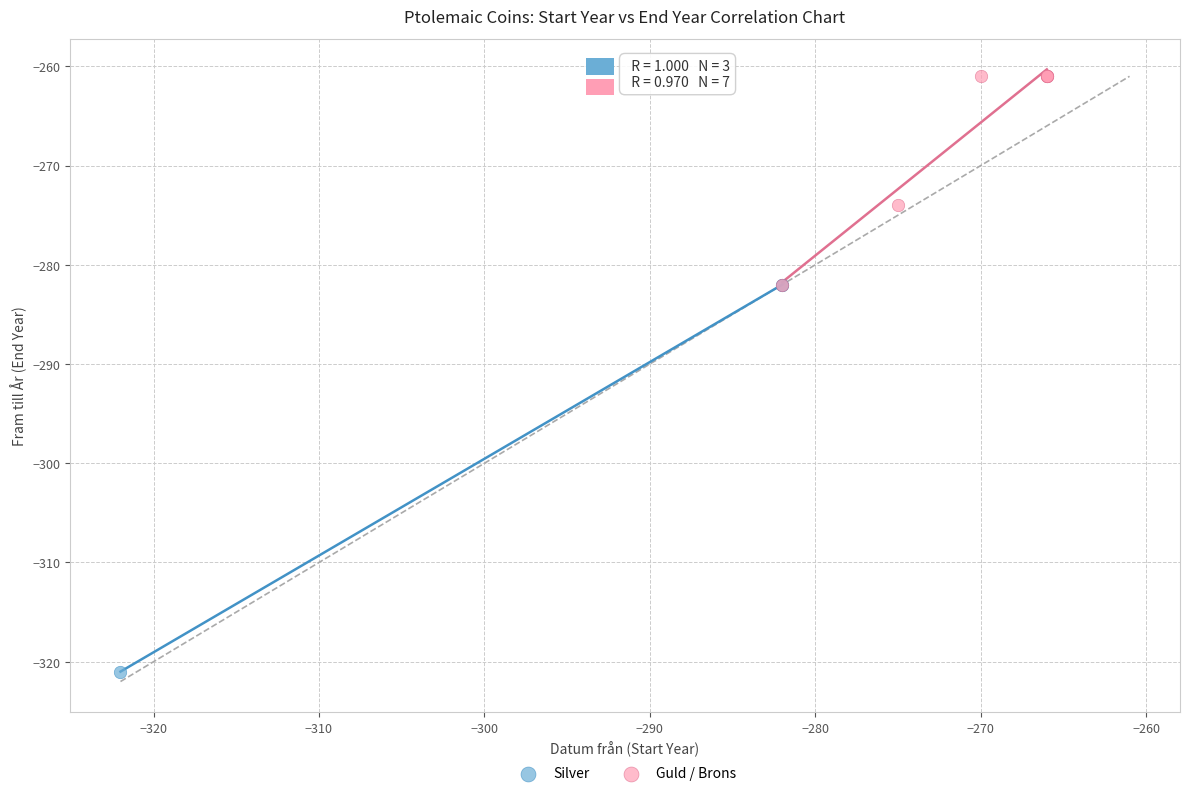

Which series contains the highest Y value?

Guld / Brons